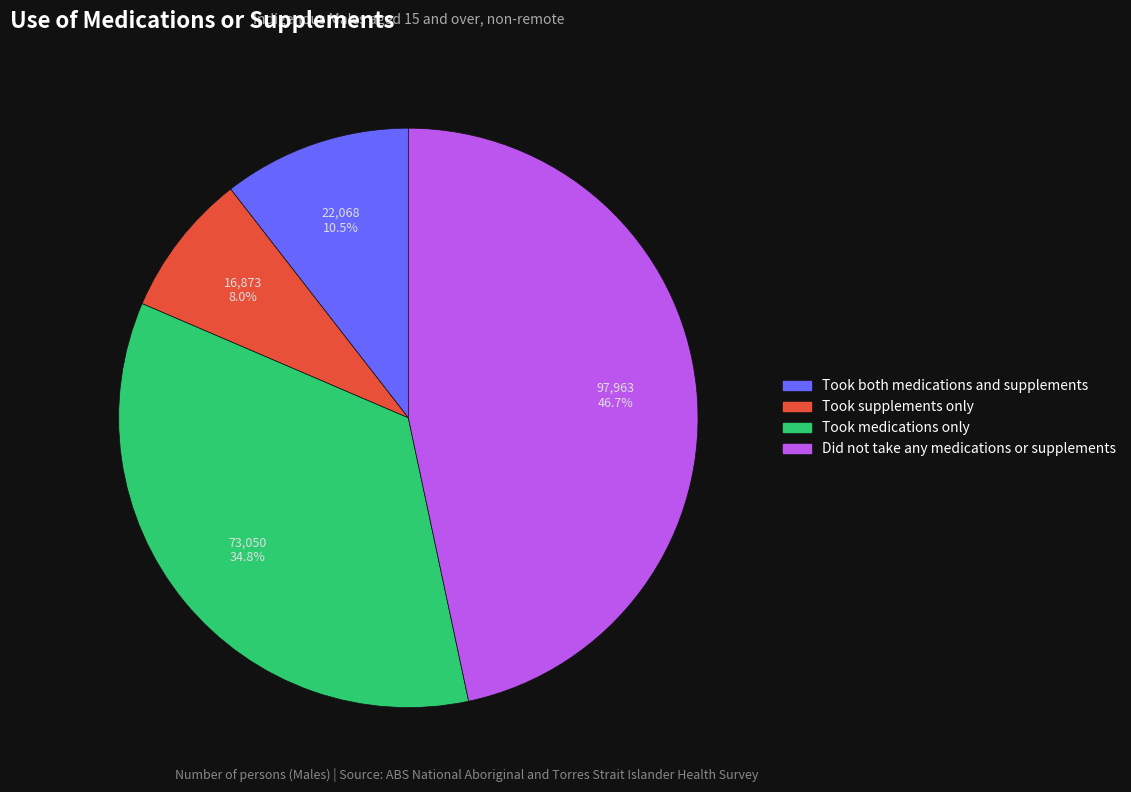

Rank the categories by value from highest to lowest.

Did not take any medications or supplements, Took medications only, Took both medications and supplements, Took supplements only